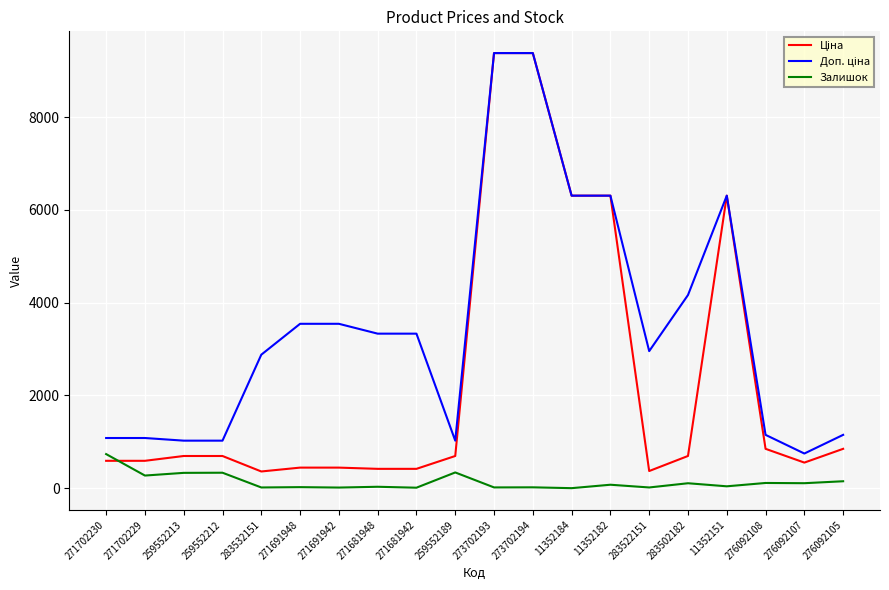

What is the spread (max minus min) of values at 271702229?

809.7